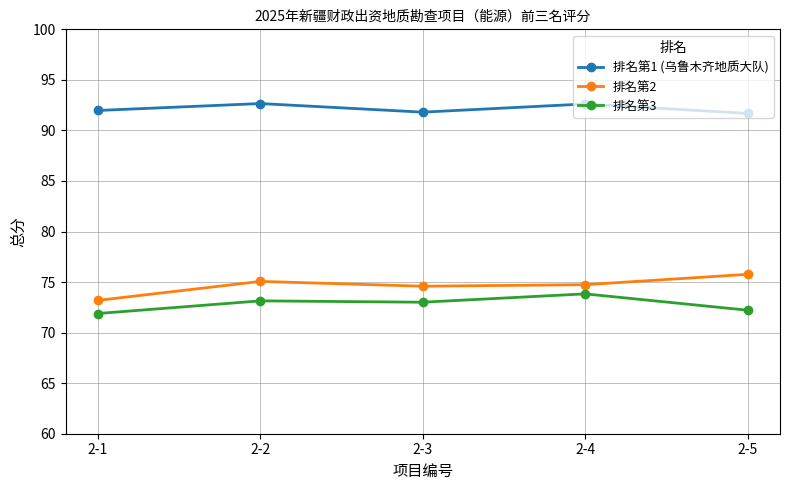

True or false: 排名第3 and 排名第1 (乌鲁木齐地质大队) intersect in this chart.

False